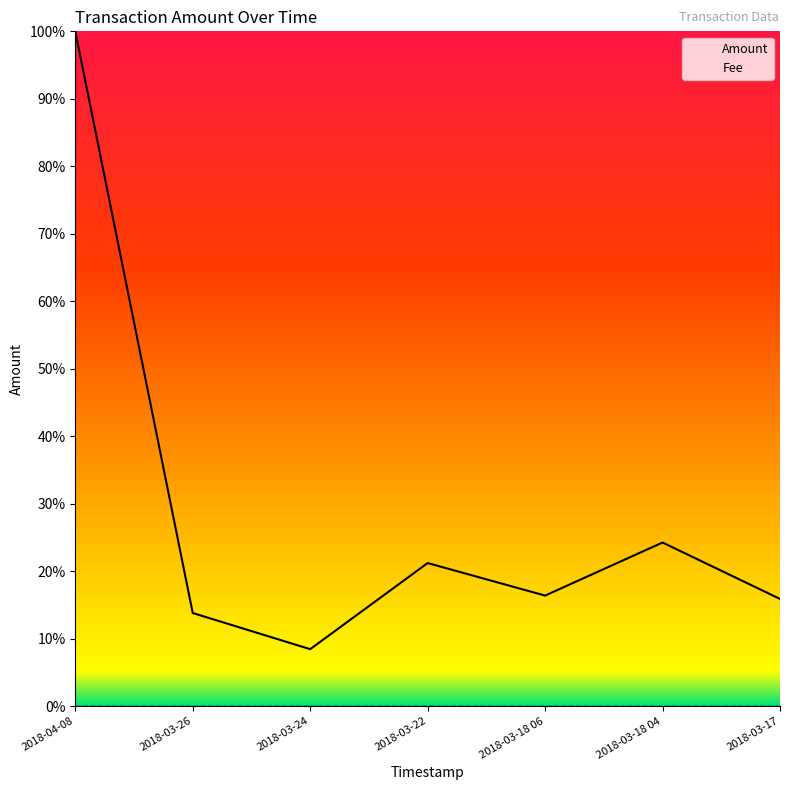

Reading right to left, list all the values displayed in this chart.

0.2	0.2	0.2	0.2	0.1	0.1	1.0